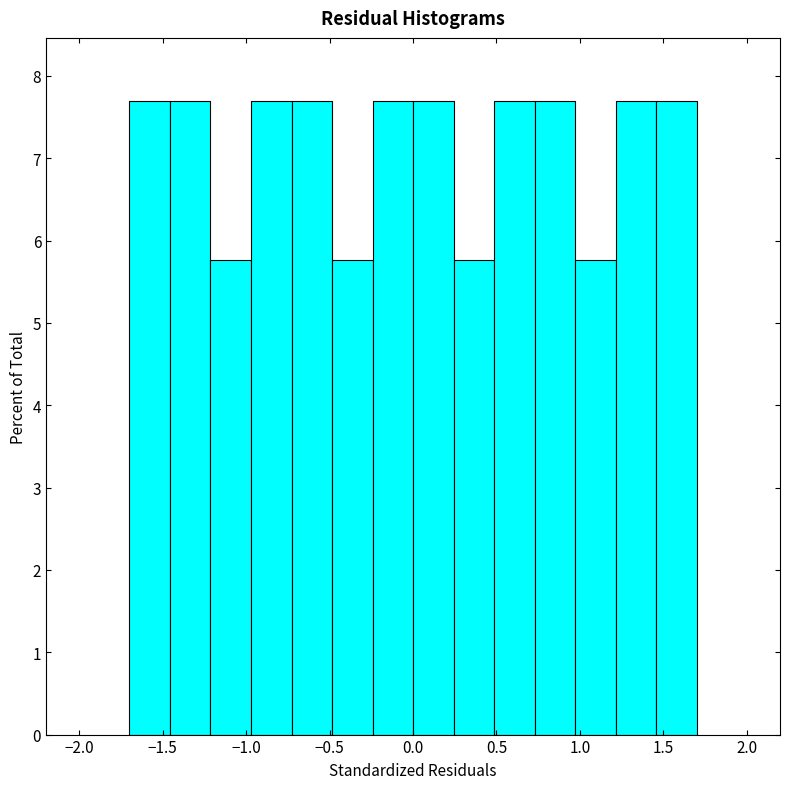

Reading left to right, transcribe this chart: for each bar, give the range it covers on the x-axis and its height. Neither the bar edges nor the heights are printed on the chart, so give them approximately, as read against the axes.

-1.70 to -1.45: 7.7
-1.45 to -1.20: 7.7
-1.20 to -0.95: 5.8
-0.95 to -0.75: 7.7
-0.75 to -0.50: 7.7
-0.50 to -0.25: 5.8
-0.25 to 0.00: 7.7
0.00 to 0.25: 7.7
0.25 to 0.50: 5.8
0.50 to 0.75: 7.7
0.75 to 0.95: 7.7
0.95 to 1.20: 5.8
1.20 to 1.45: 7.7
1.45 to 1.70: 7.7